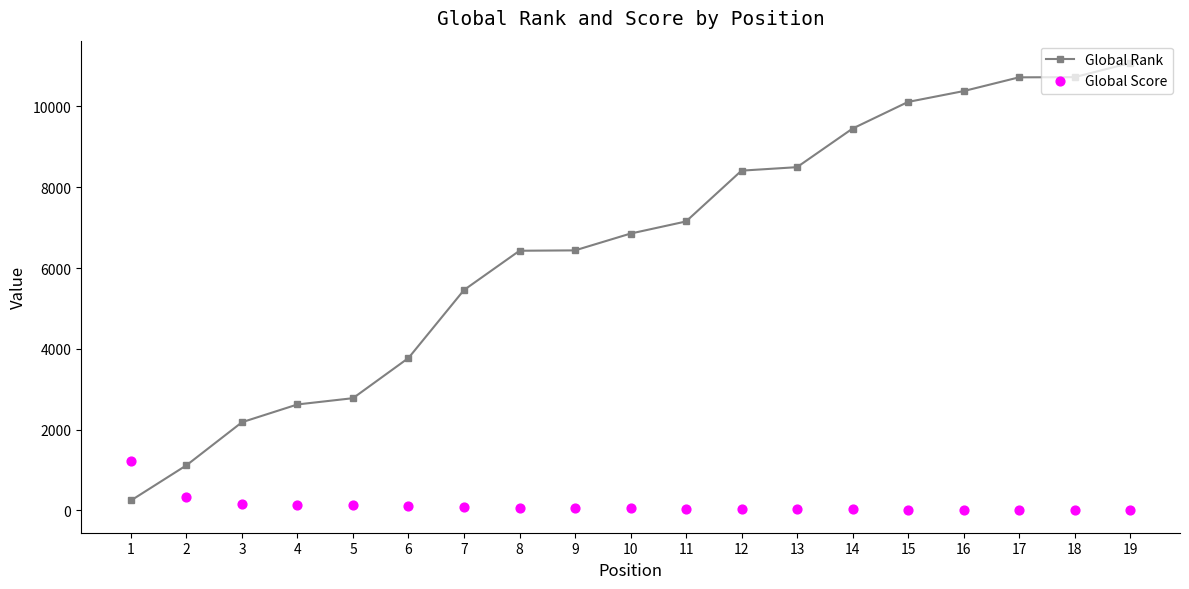

Which series has the largest total across all categories?

Global Rank